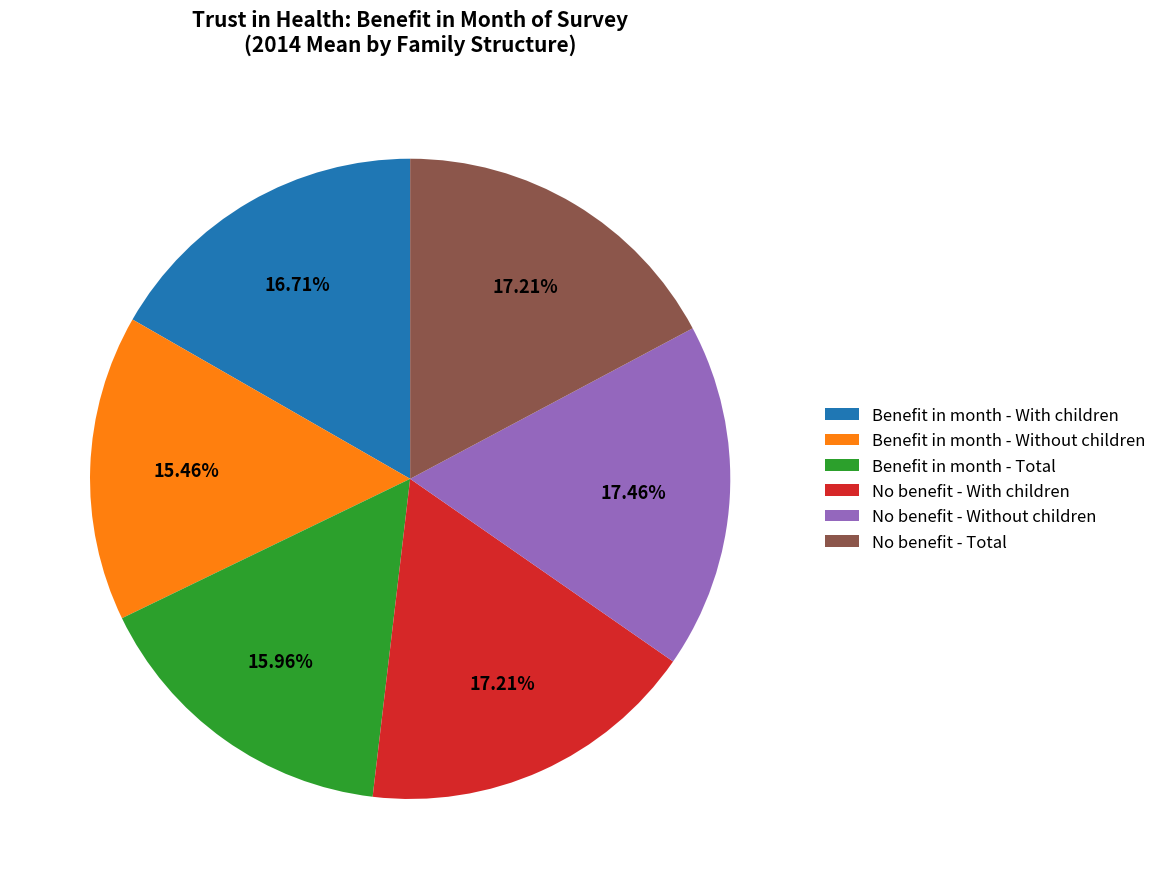

Does any single category account for the majority?

No